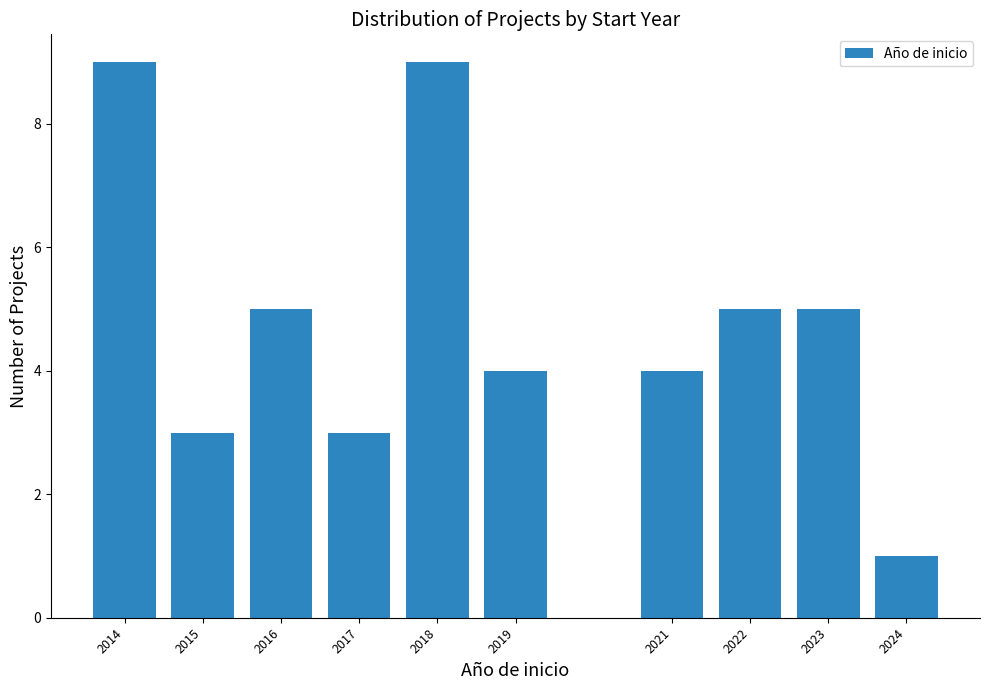

Reading right to left, extract all data points from this chart.

1	5	5	4	4	9	3	5	3	9